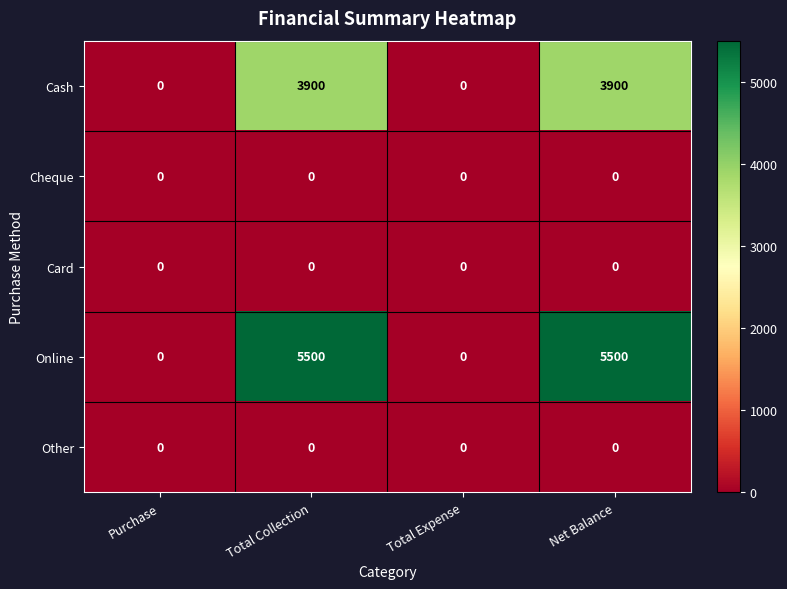

Is the value of Cheque at Purchase greater than the value of Online at Total Collection?

No